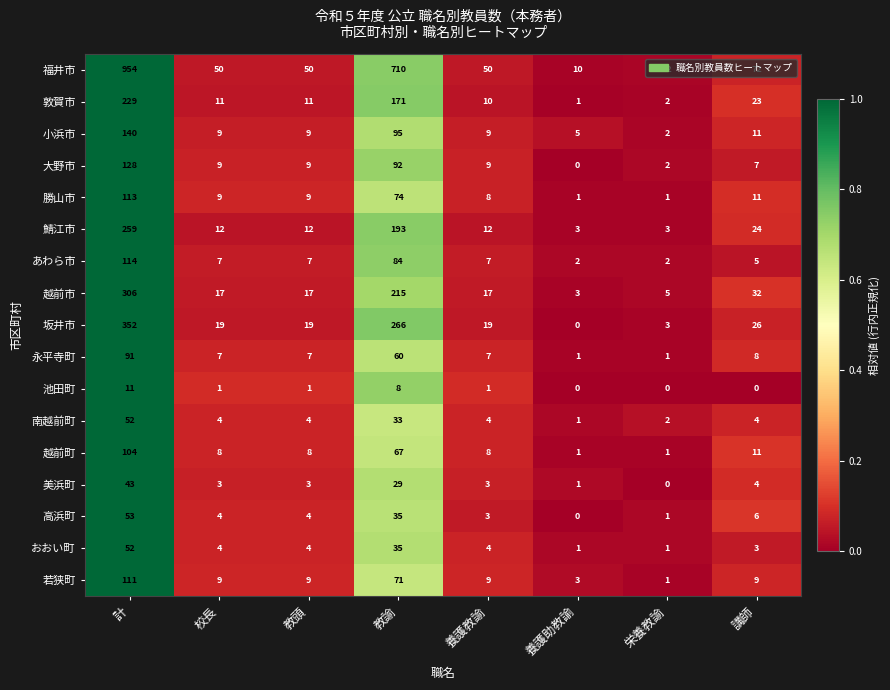

The value of 越前市 at 校長 is 23. True or false?

False